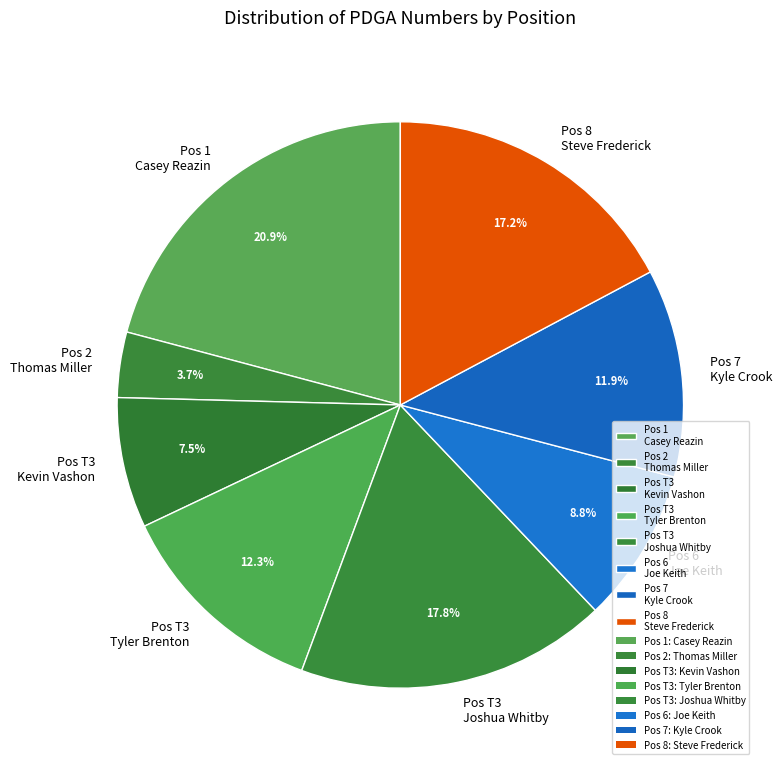

What is the largest slice in the pie chart?

Pos 1 Casey Reazin